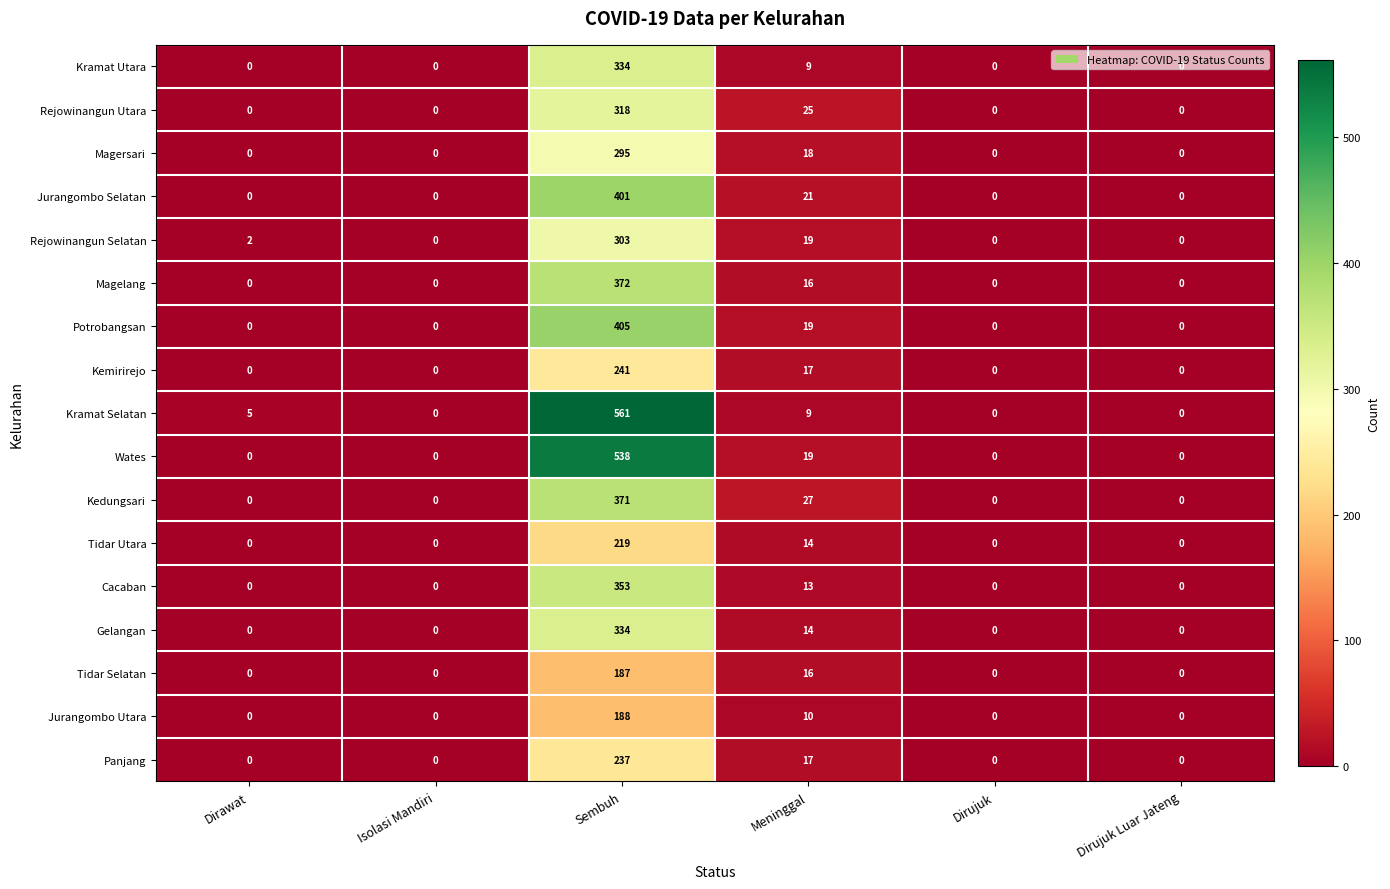

Between Sembuh and Dirujuk Luar Jateng, which series saw the biggest shift?

Kramat Selatan